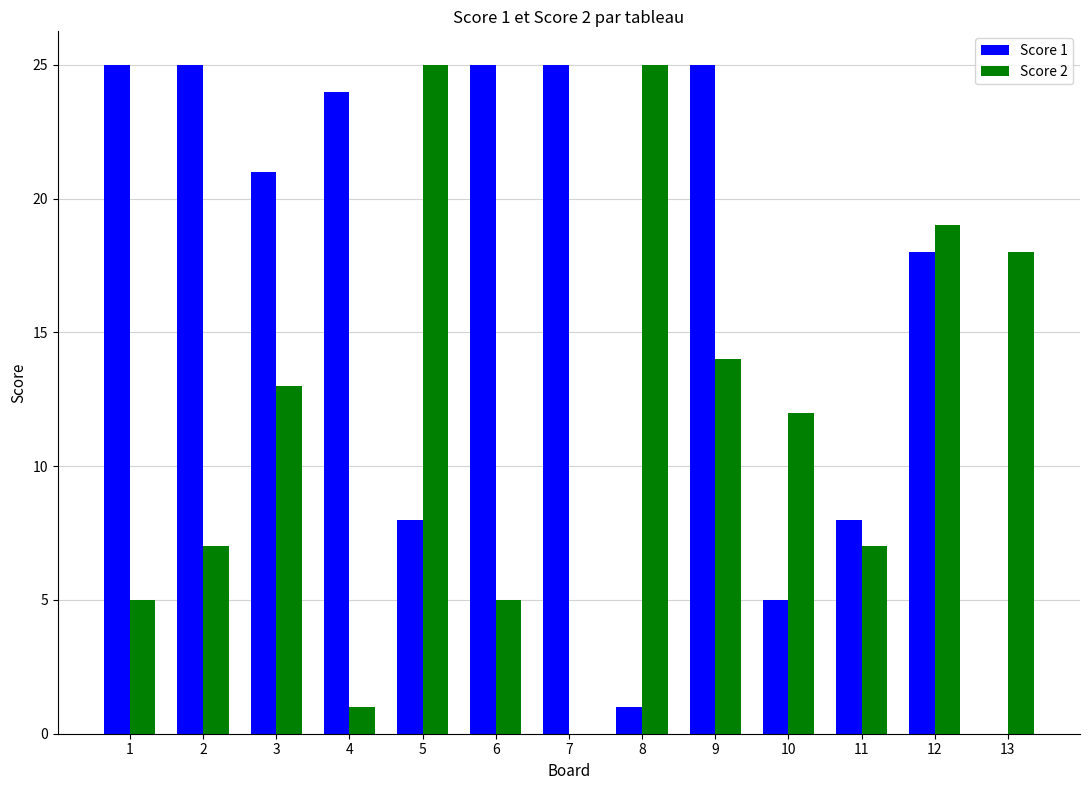

Is the value of Score 1 at 12 greater than the value of Score 2 at 4?

Yes